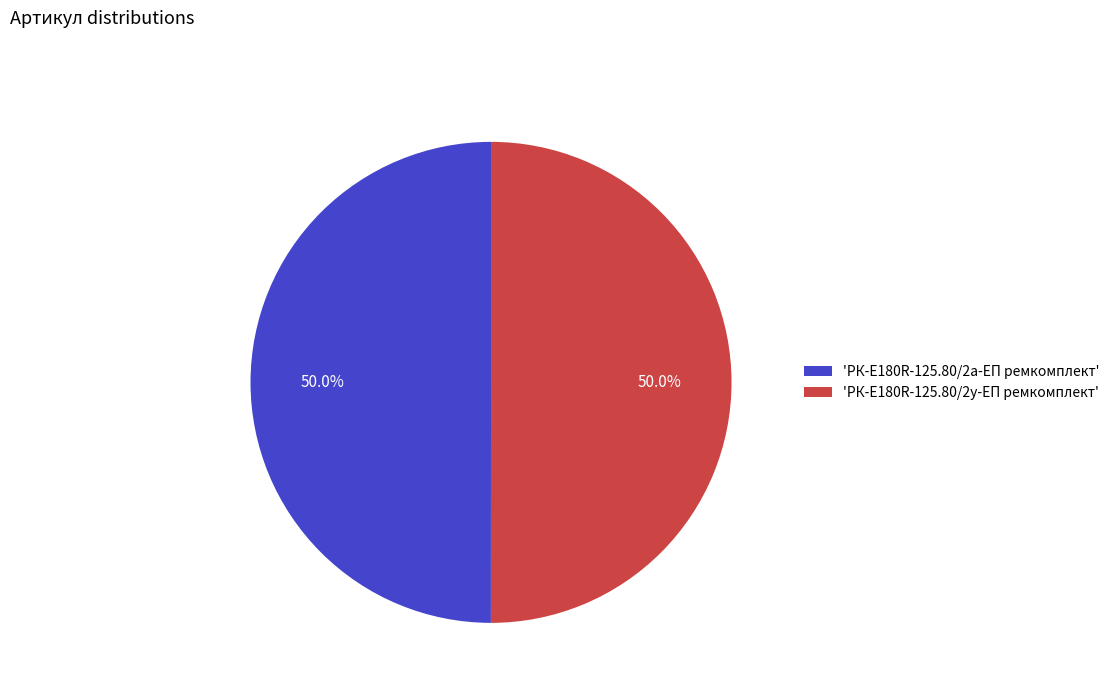

What percentage is NOT represented by 'РК-E180R-125.80/2у-ЕП ремкомплект'?

50.0%